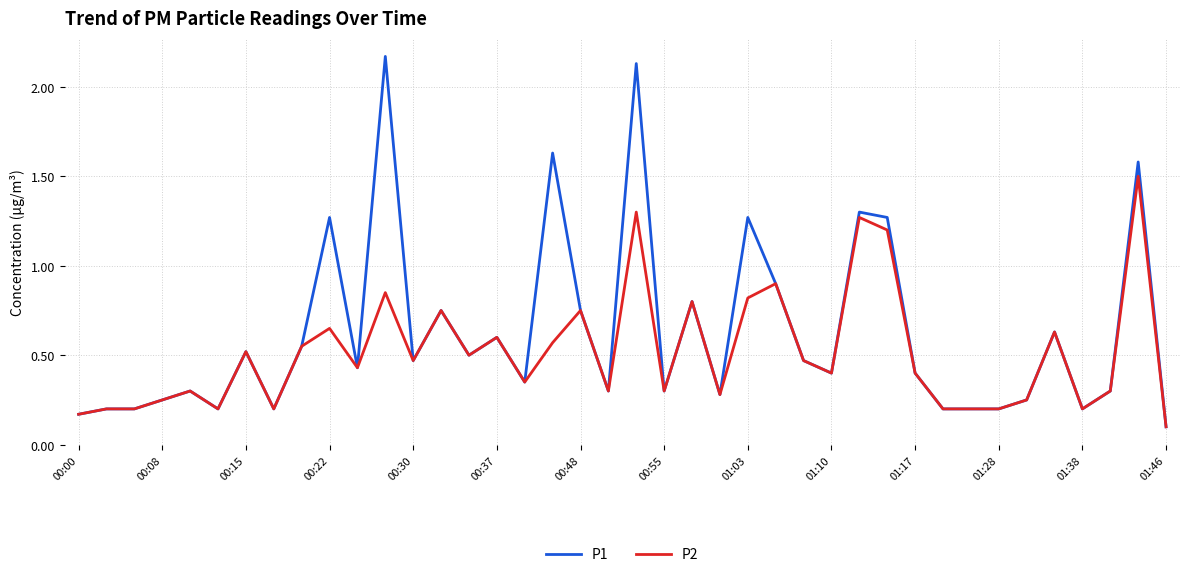

What is the maximum value for P2?

1.5